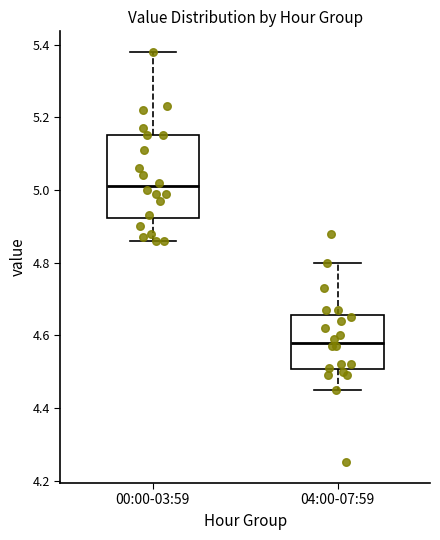

Reading left to right, read every box against the y-axis: the position of its median line, the range the box covers, and the ends of its whiskers. The values are not printed on the chart, so give them approximately, as read against the axis.

00:00-03:59: median 5.02, box 4.92 to 5.16, whiskers 4.86 to 5.38
04:00-07:59: median 4.58, box 4.50 to 4.66, whiskers 4.46 to 4.80